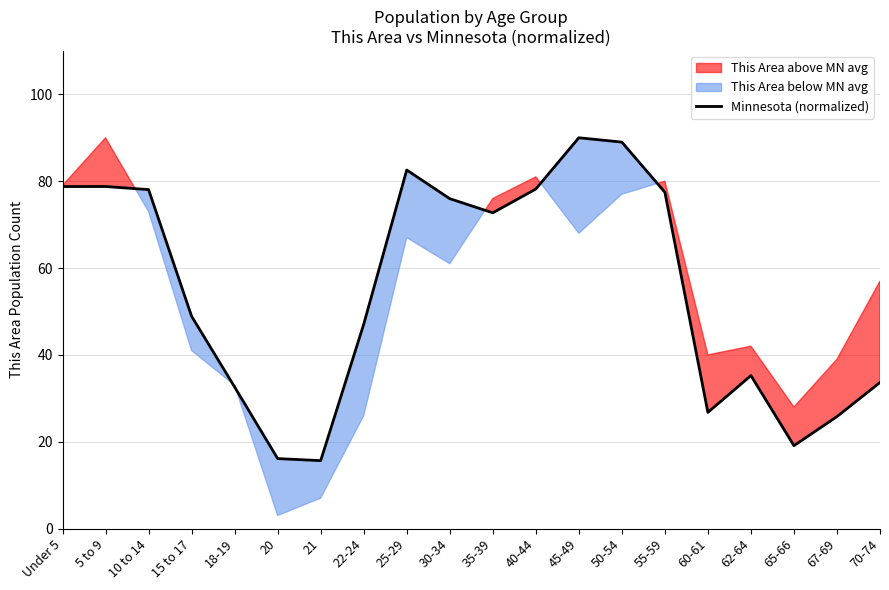

How many data points are less than 72?

10